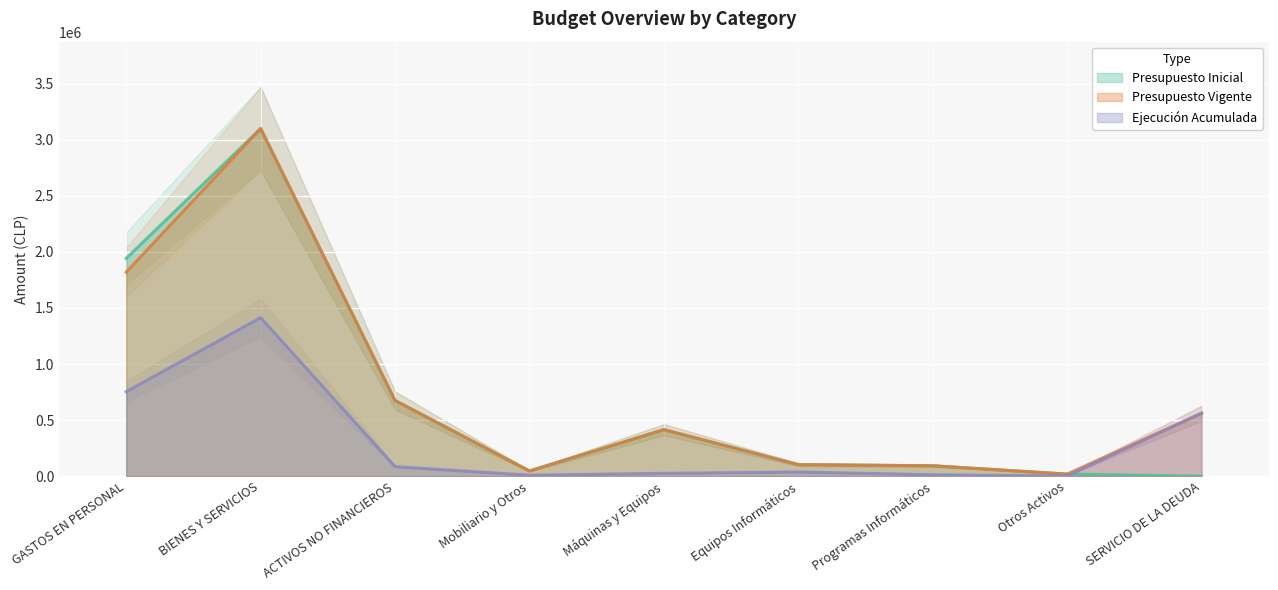

Which series has the largest total across all categories?

Presupuesto Vigente